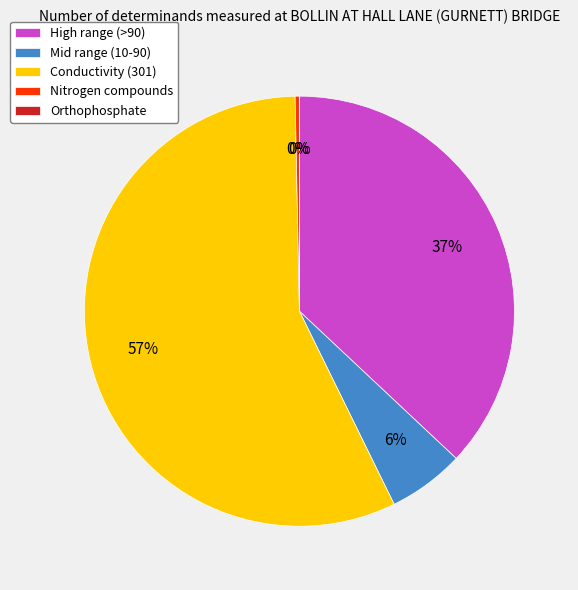

Does any single category account for the majority?

Yes